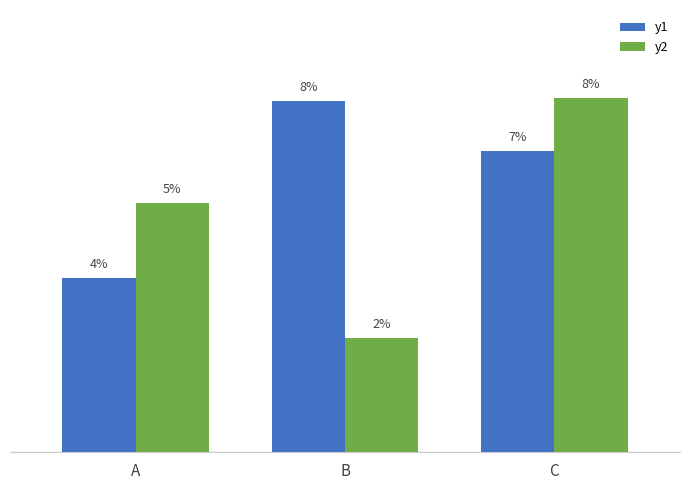

The value of y1 at A is 3.8. True or false?

True